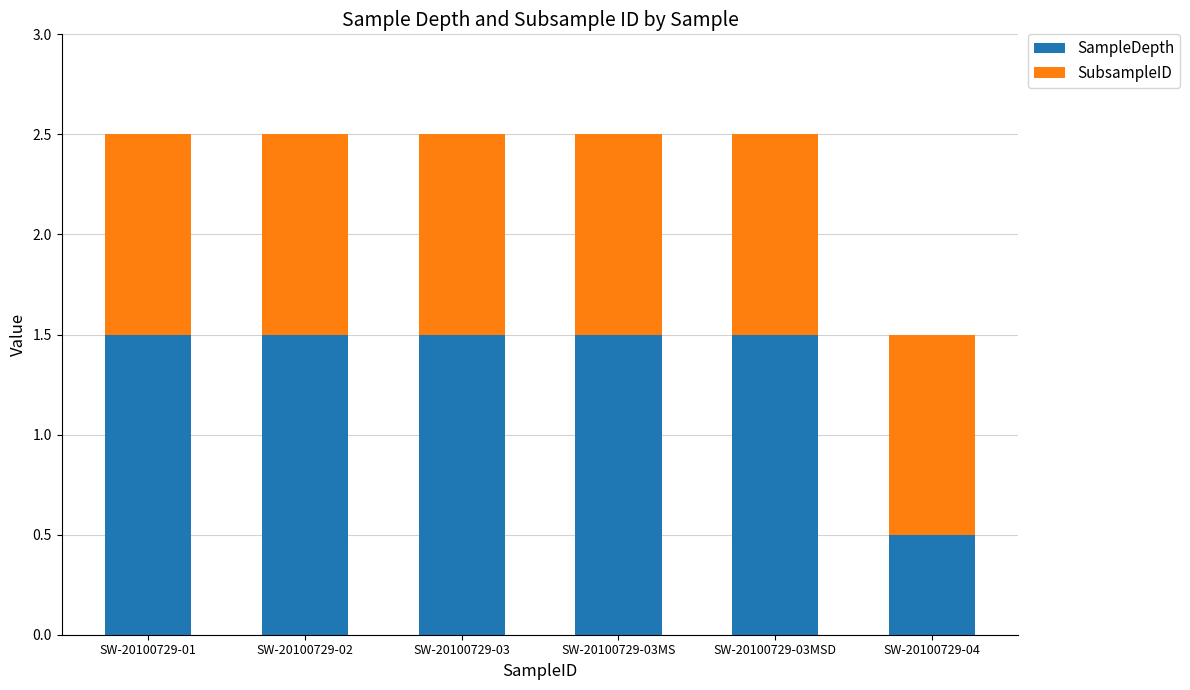

What is the total value across all series at SW-20100729-04?

1.5